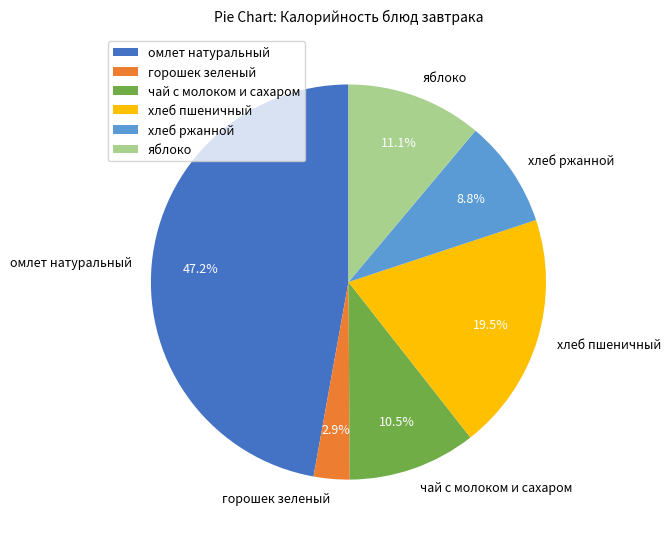

Is there any slice that represents more than half of the pie?

No